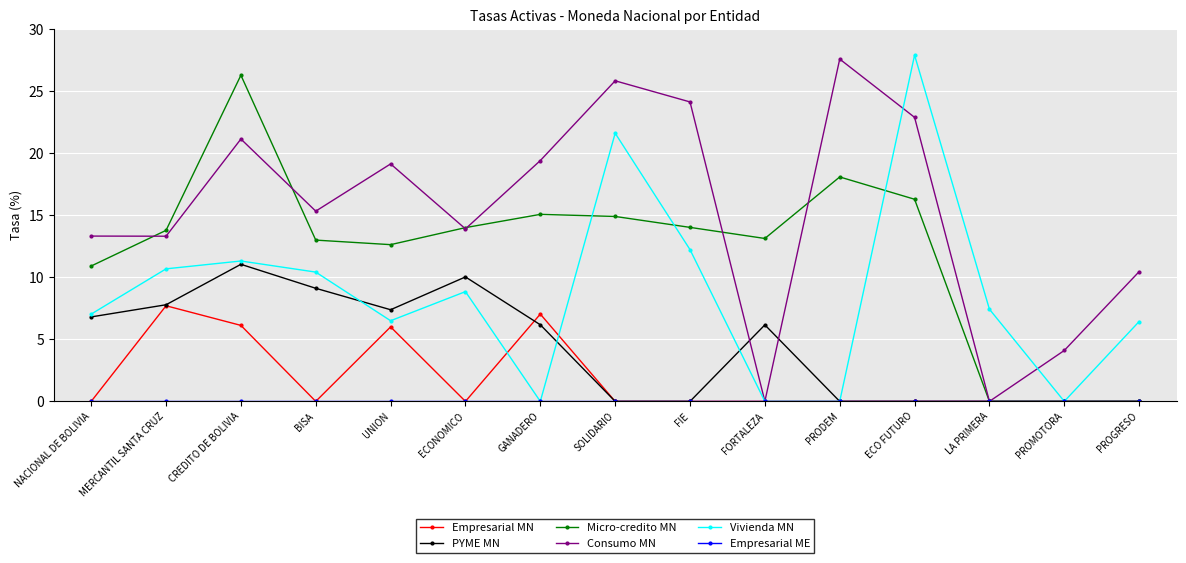

Is it true that Micro-credito MN equals 6.8 at ECO FUTURO?

False